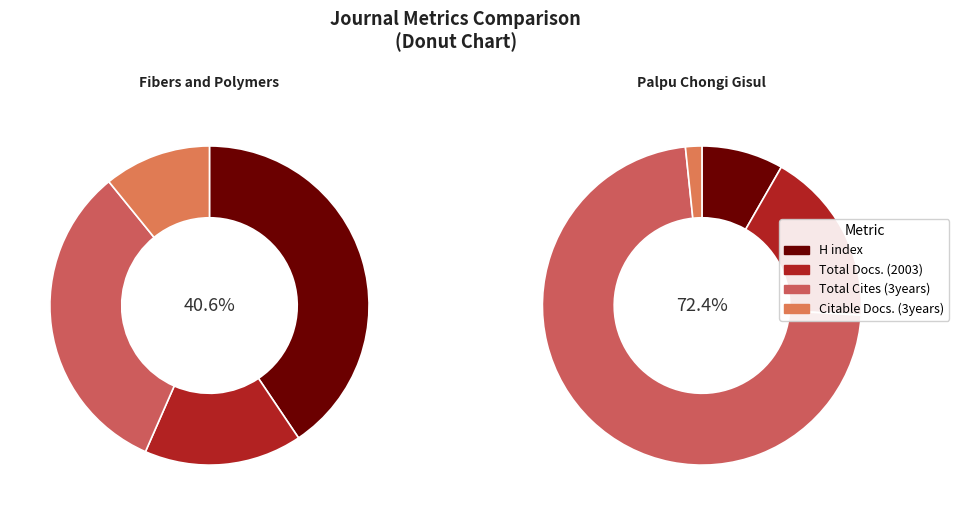

Is it true that Palpu Chongi Gisul is 59% of the pie?

False